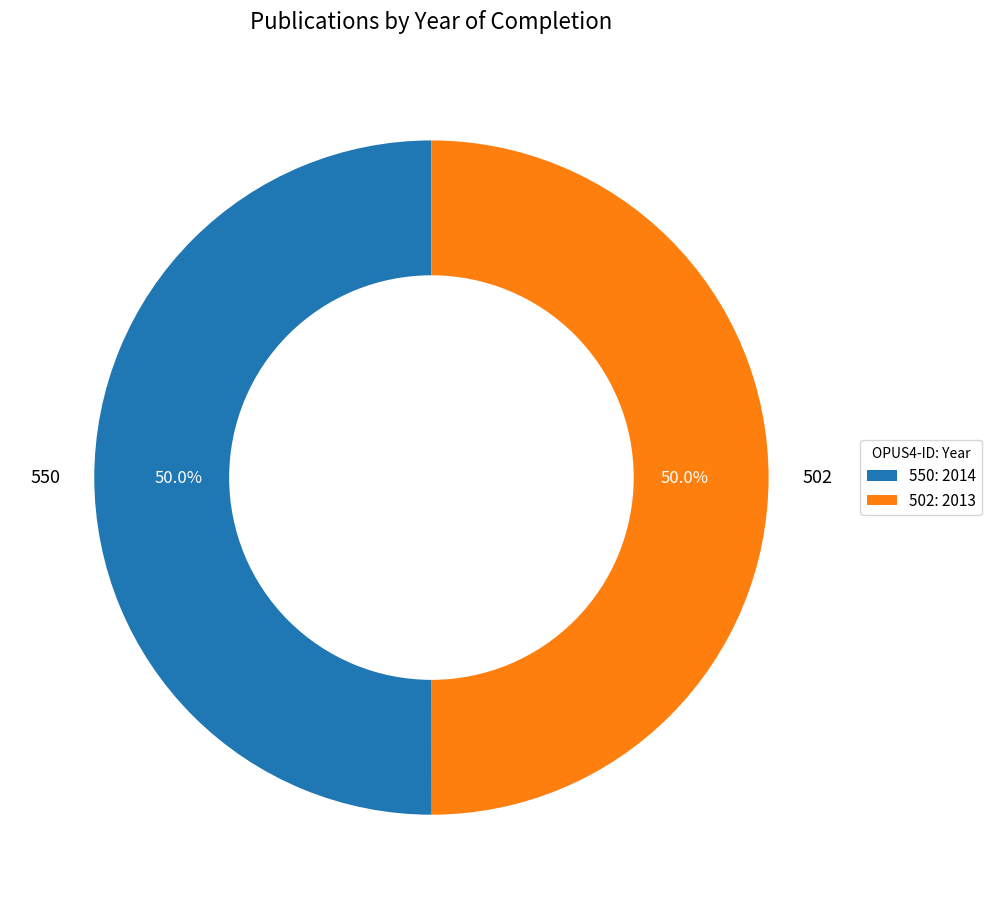

How many segments does this pie chart have?

2